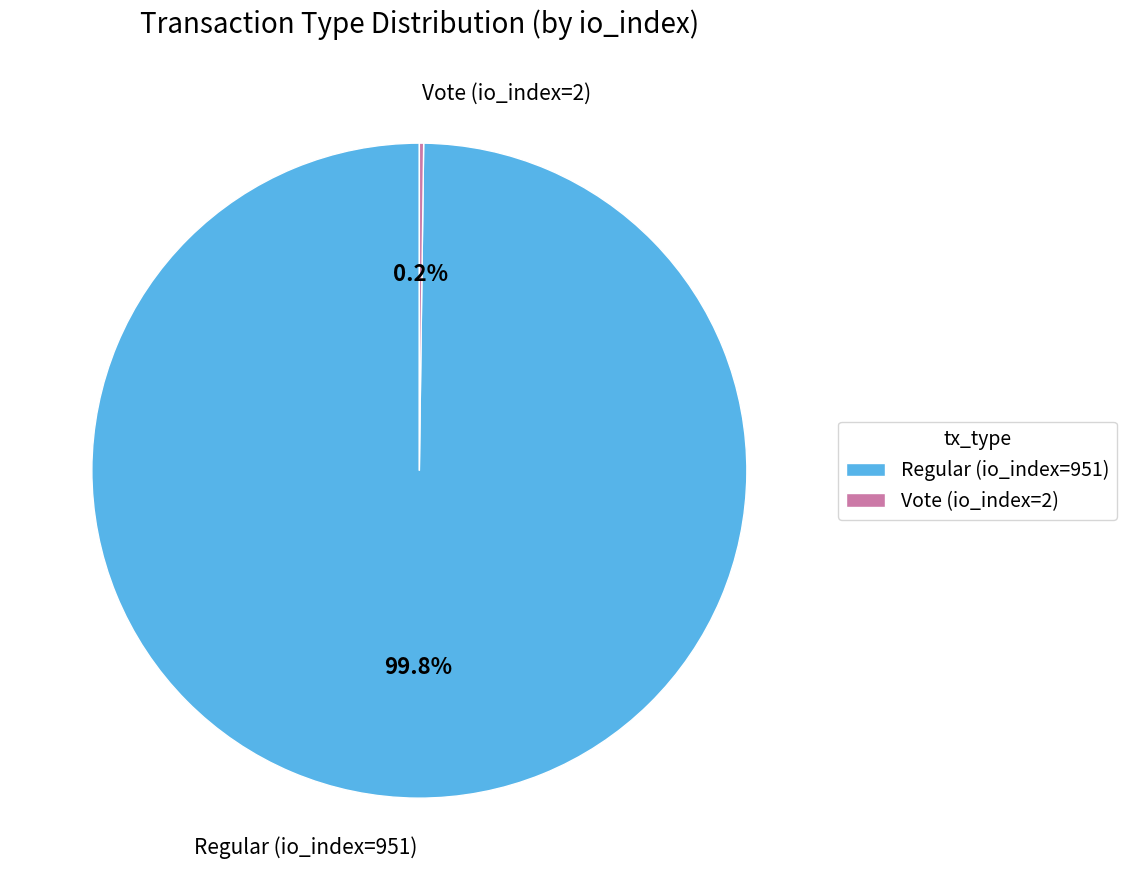

How much of the chart is everything except Regular (io_index=951)?

0.2%